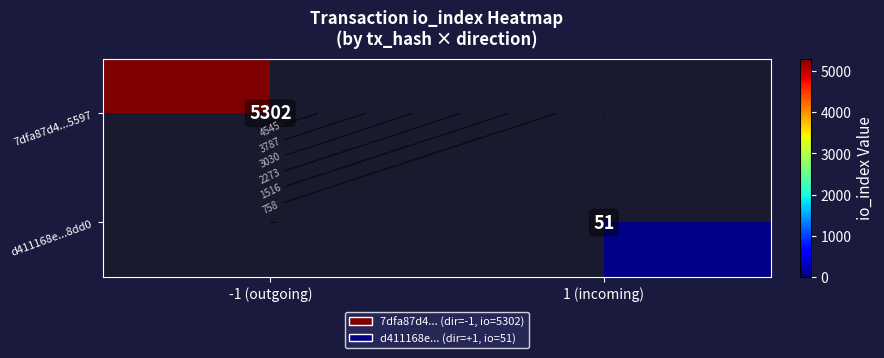

At how many categories does at least one series exceed 3921?

1